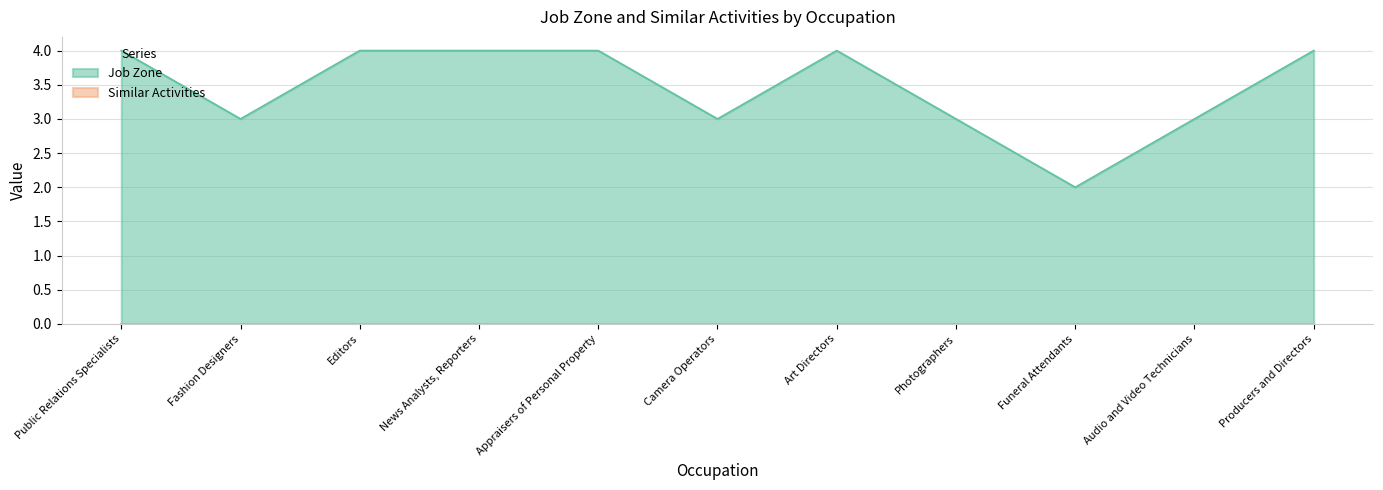

What is the difference between the maximum and second lowest values?

1